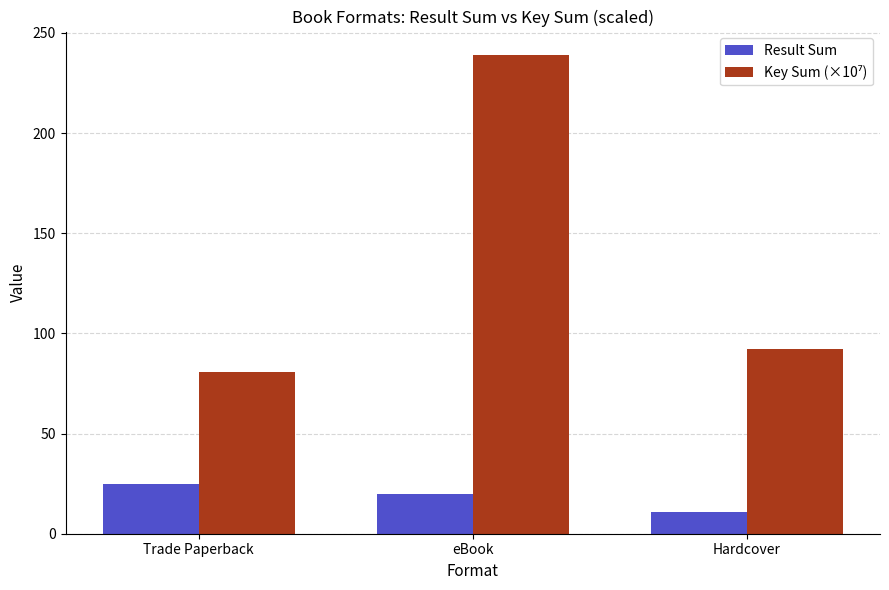

What is the label of the 2nd bar from the left?

eBook